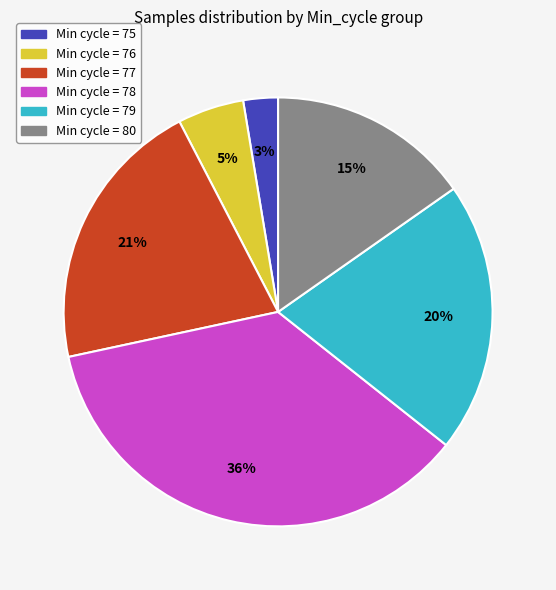

How many slices are in this pie chart?

6